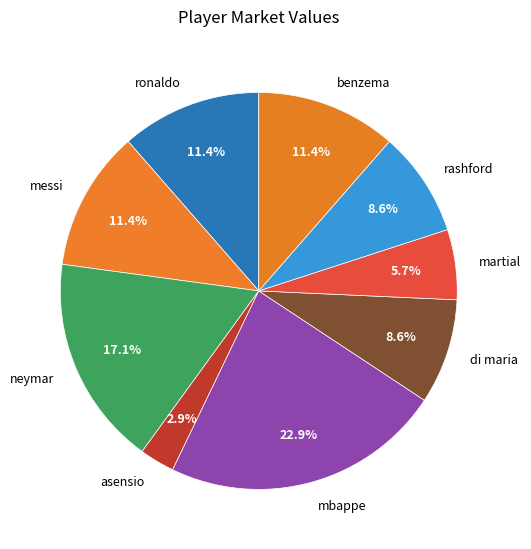

Does any single category account for the majority?

No